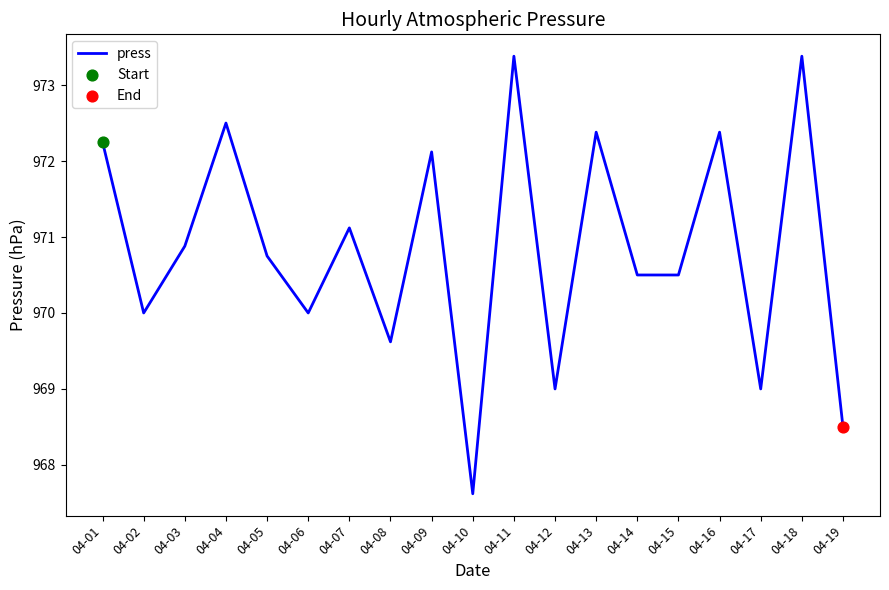

Approximately how many times larger is the value at 04-03 compared to 04-11?

1.0